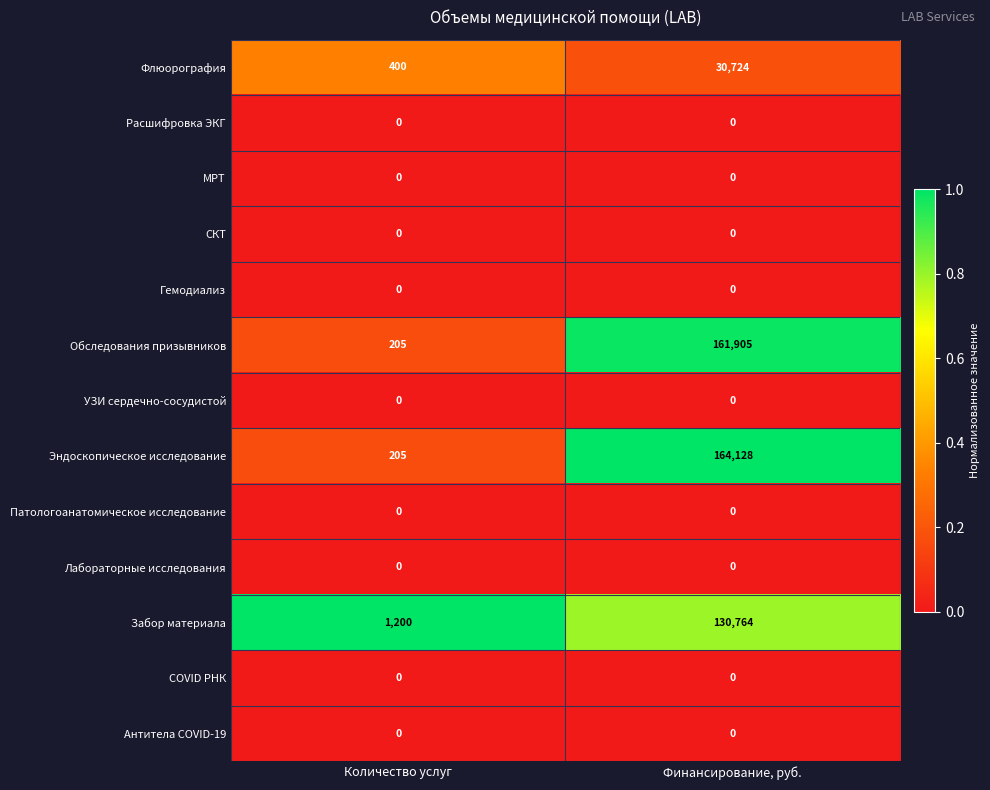

Which series has the largest total across all categories?

Эндоскопическое исследование